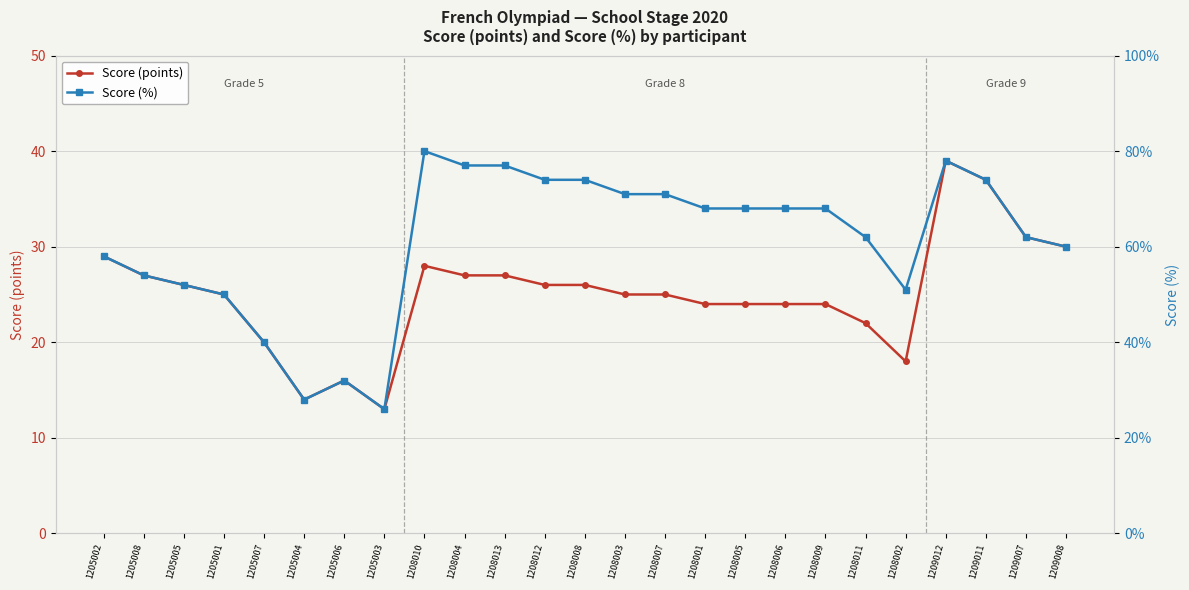

Which label corresponds to the largest value in the chart?

1208010